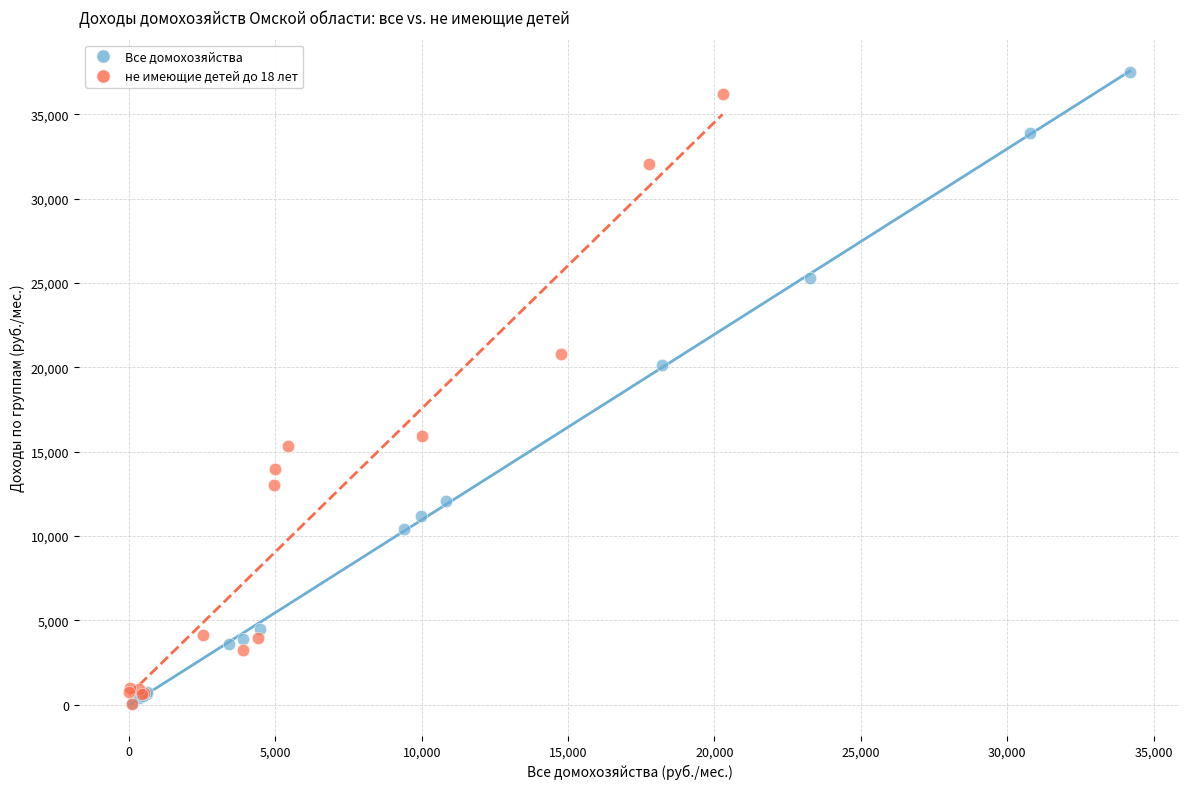

Which series reaches the maximum Y coordinate?

Все домохозяйства